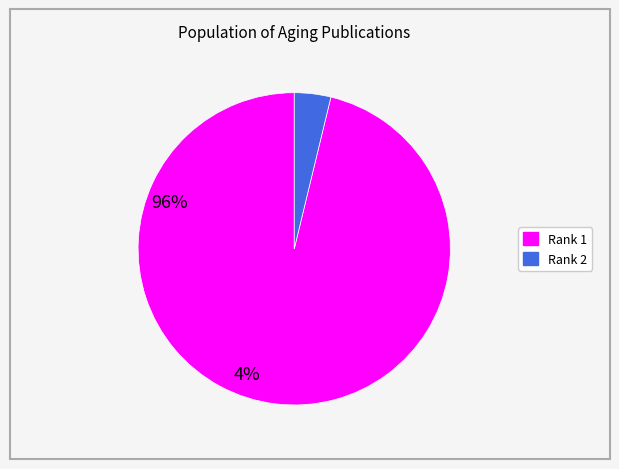

Is there a majority slice in this chart?

Yes